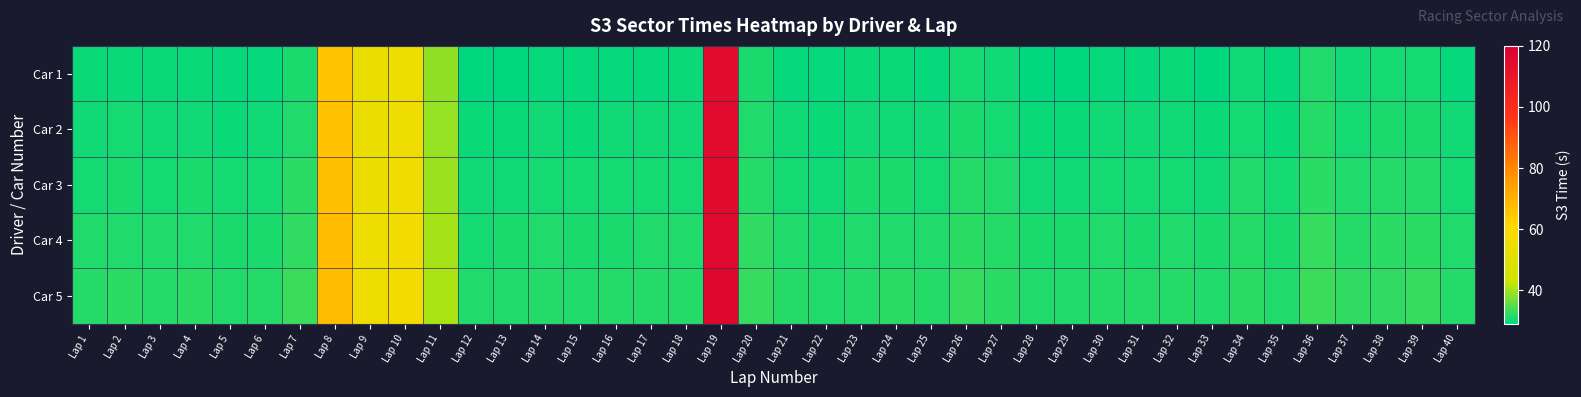

What is the spread (max minus min) of values at Lap 25?

2.0